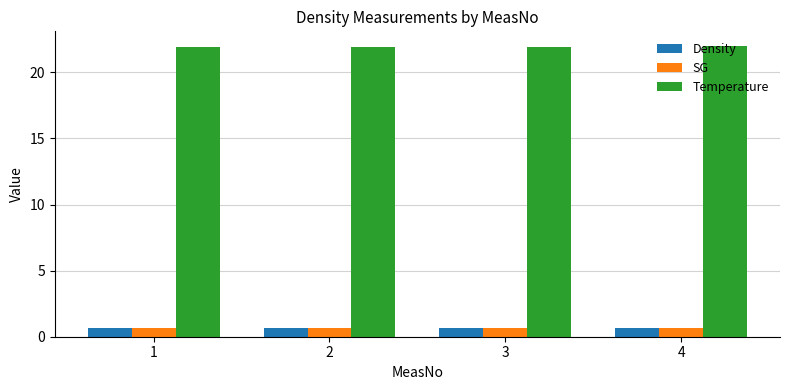

What is the value of the Temperature bar at the 3rd from the left?

21.9